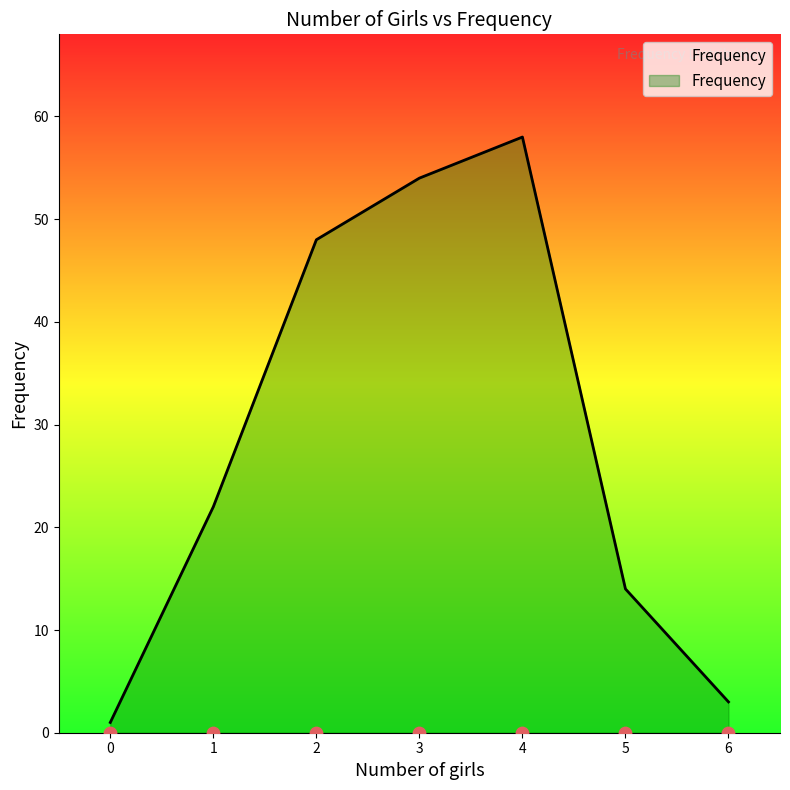

Between 4 and 1, which is larger?

4